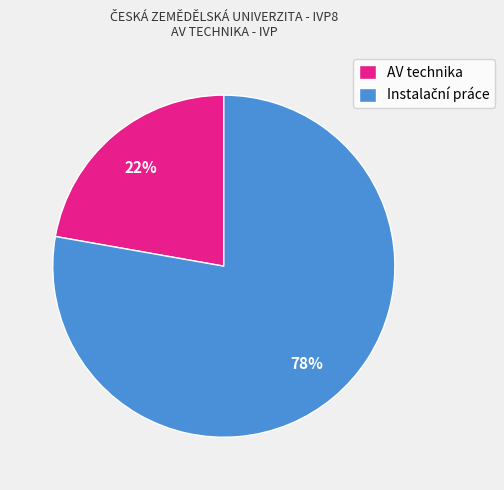

The AV technika slice represents 36% of the pie. True or false?

False